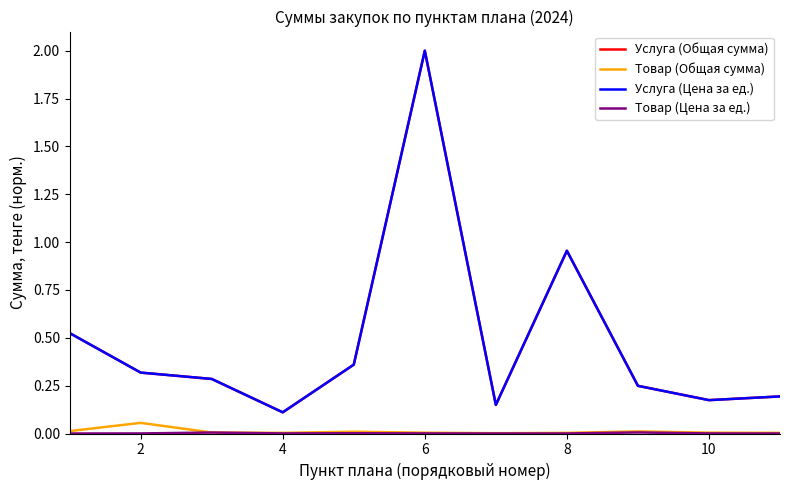

Does the chart have visible grid lines?

No